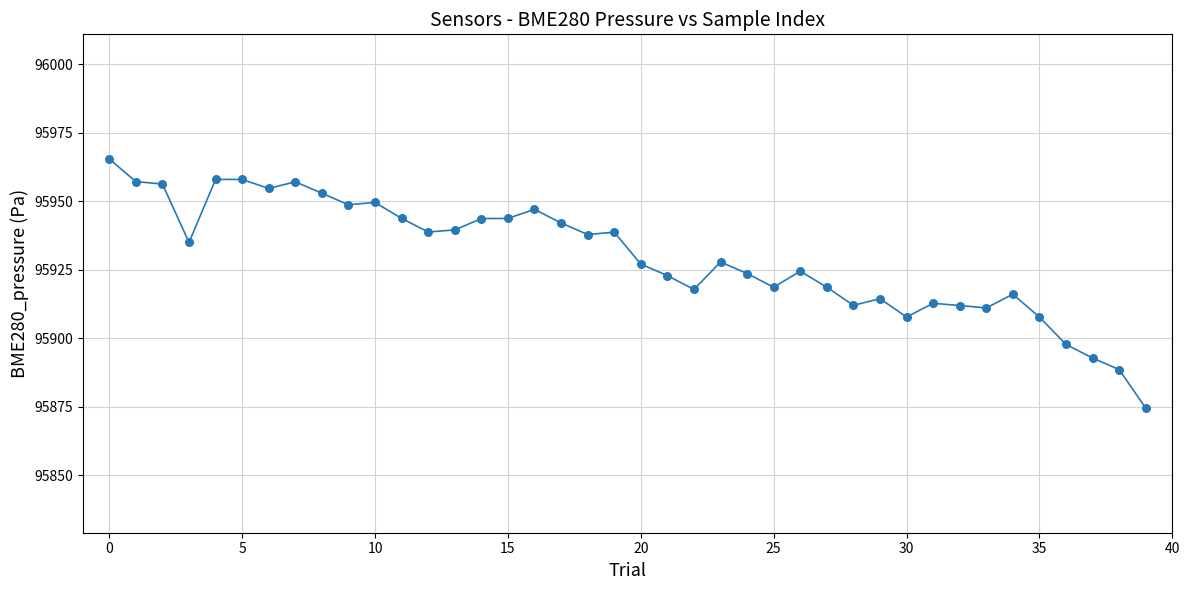

What is the difference between the maximum and minimum values?

91.0